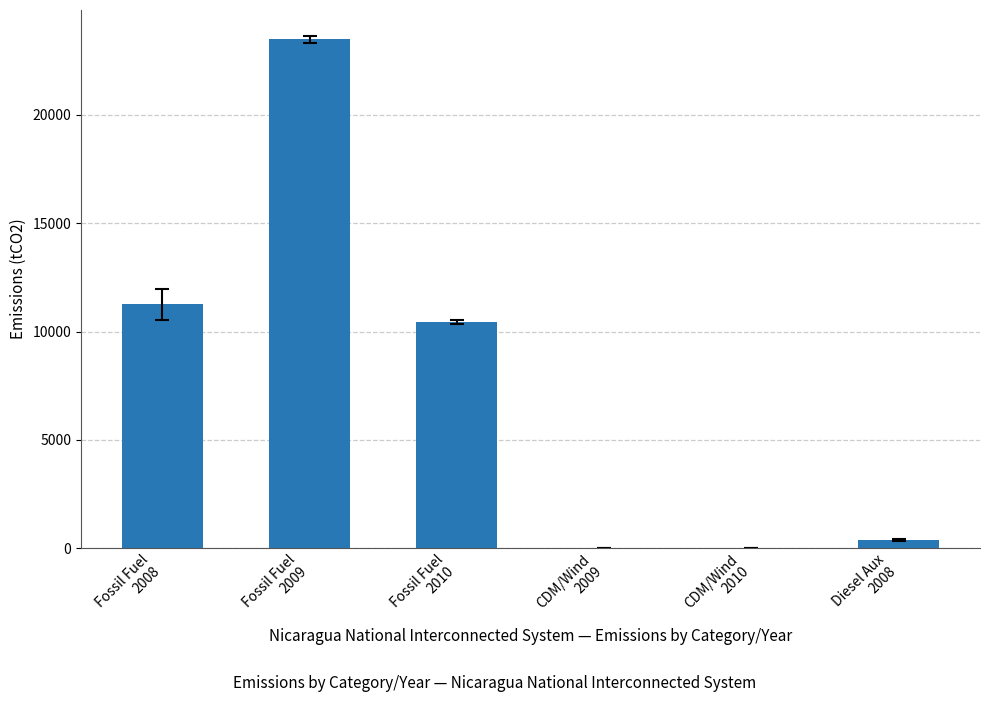

What is the greatest value displayed?

23505.4